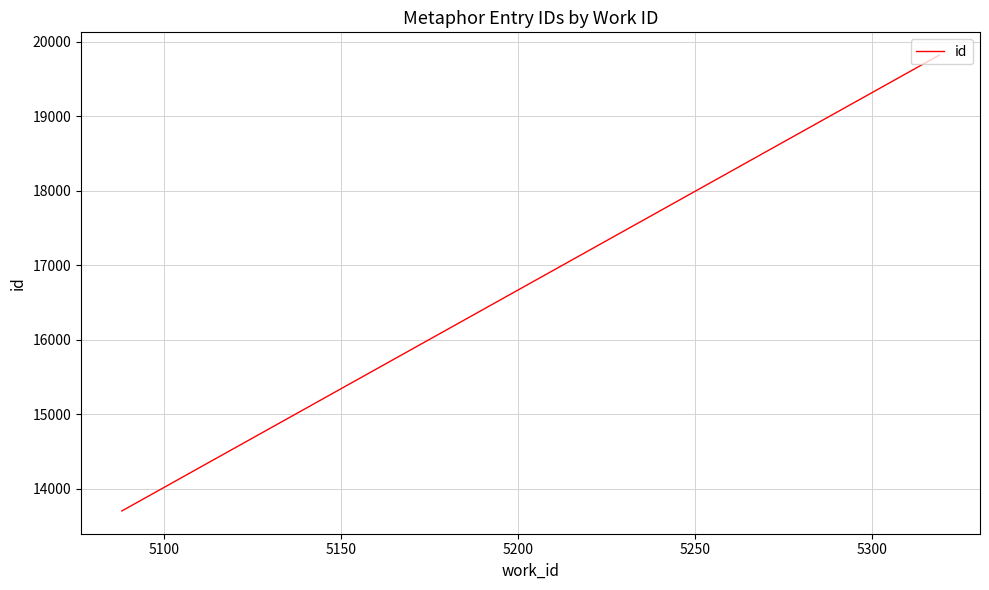

How many values exceed 19822?

1